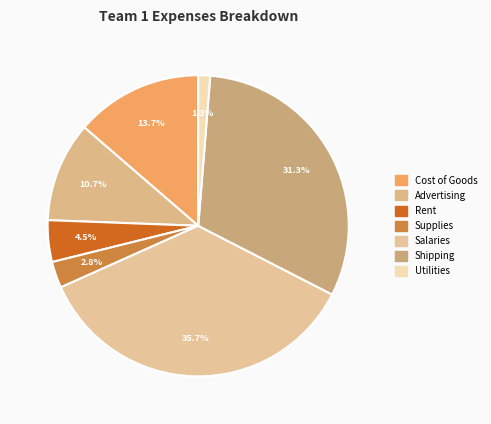

To the nearest percent, what percentage of the pie is Cost of Goods?

14%